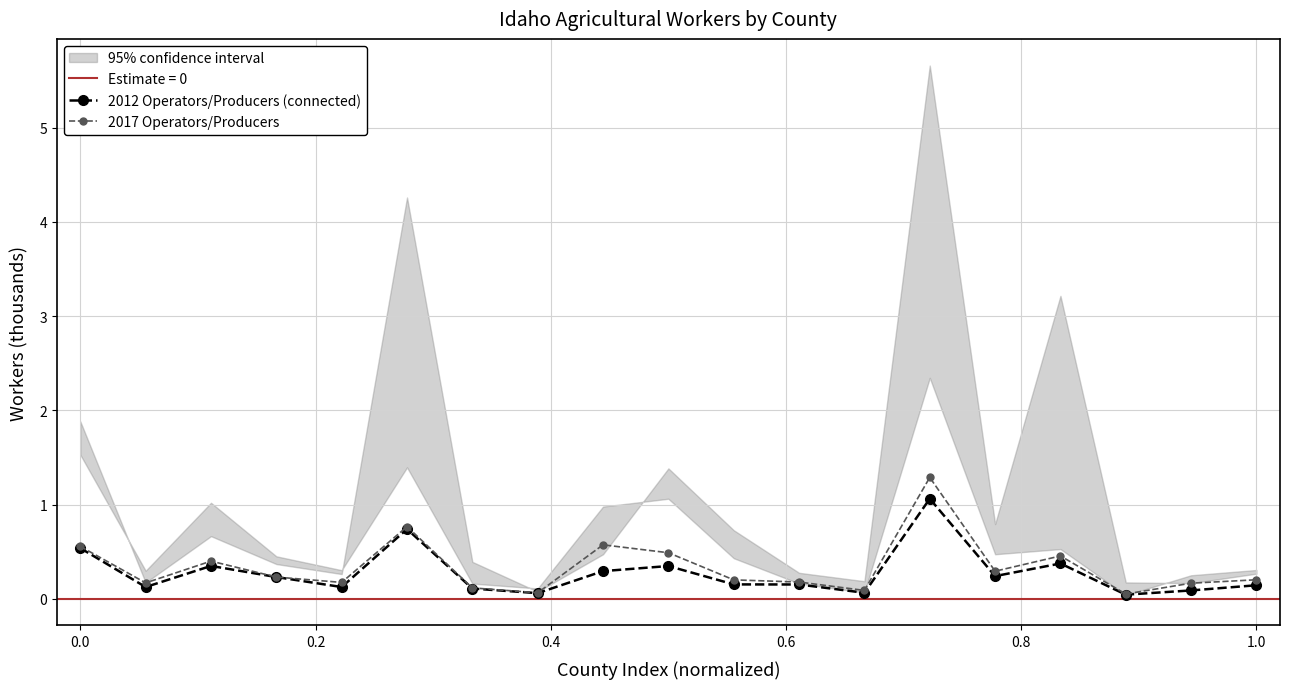

What is the maximum value for 2012 Operators/Producers (connected)?

1.1